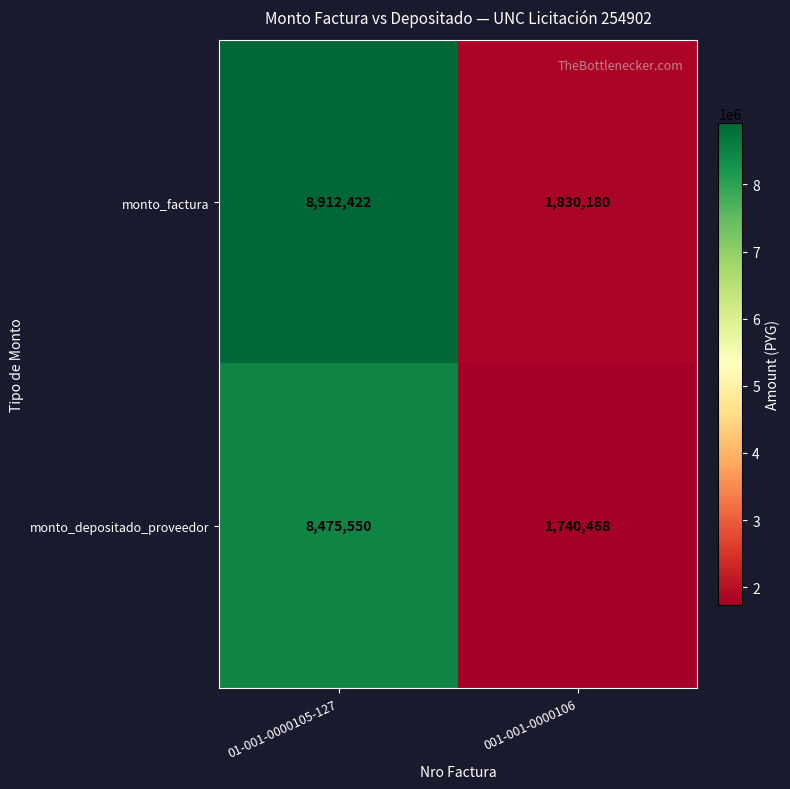

At 001-001-0000106, list the series in order from largest to smallest.

monto_factura, monto_depositado_proveedor